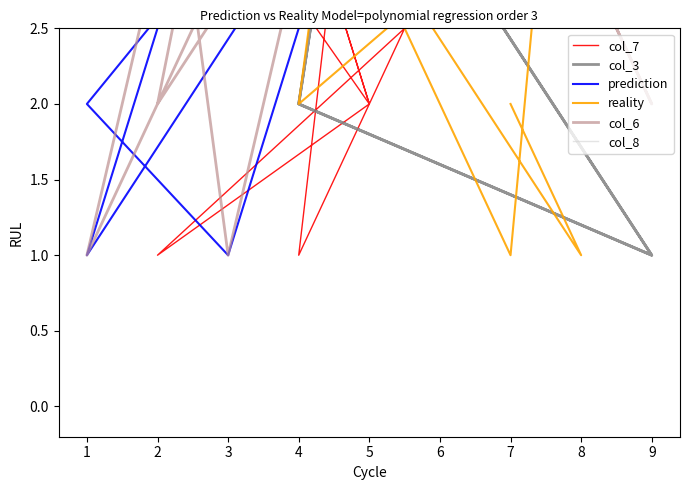

Which series has the largest total across all categories?

col_8